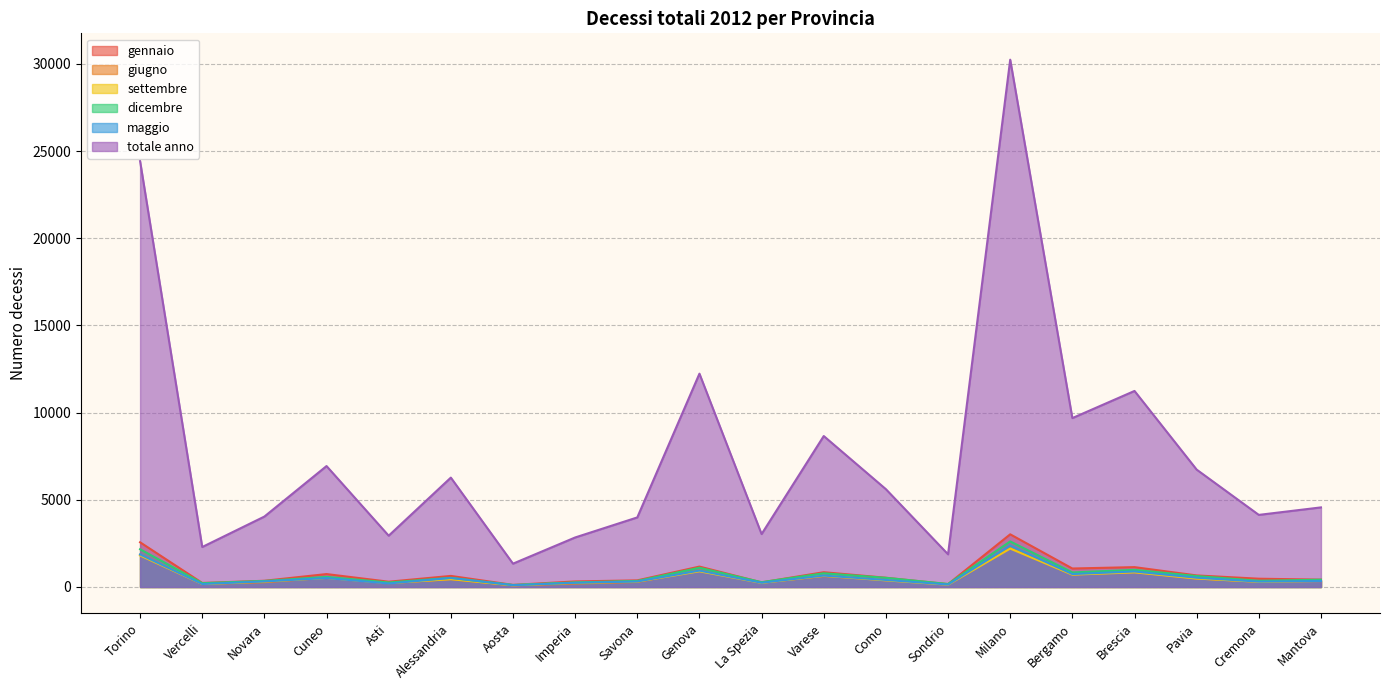

How many data points in dicembre are less than 525?

10